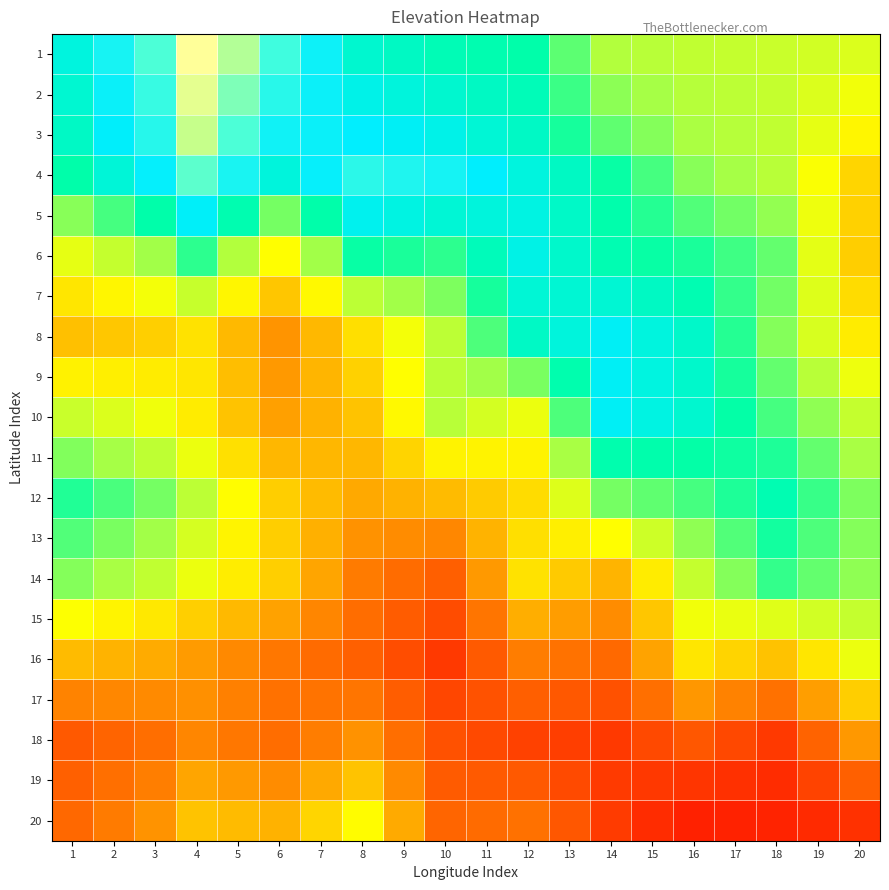

At which category does the chart reach its minimum across all series?

16